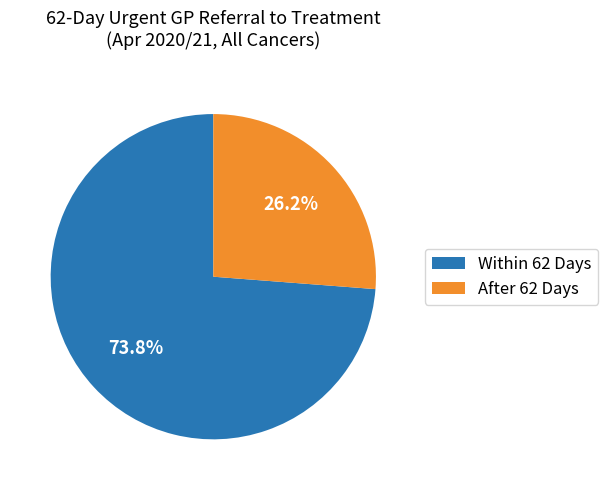

Is Within 62 Days the majority of the pie?

Yes